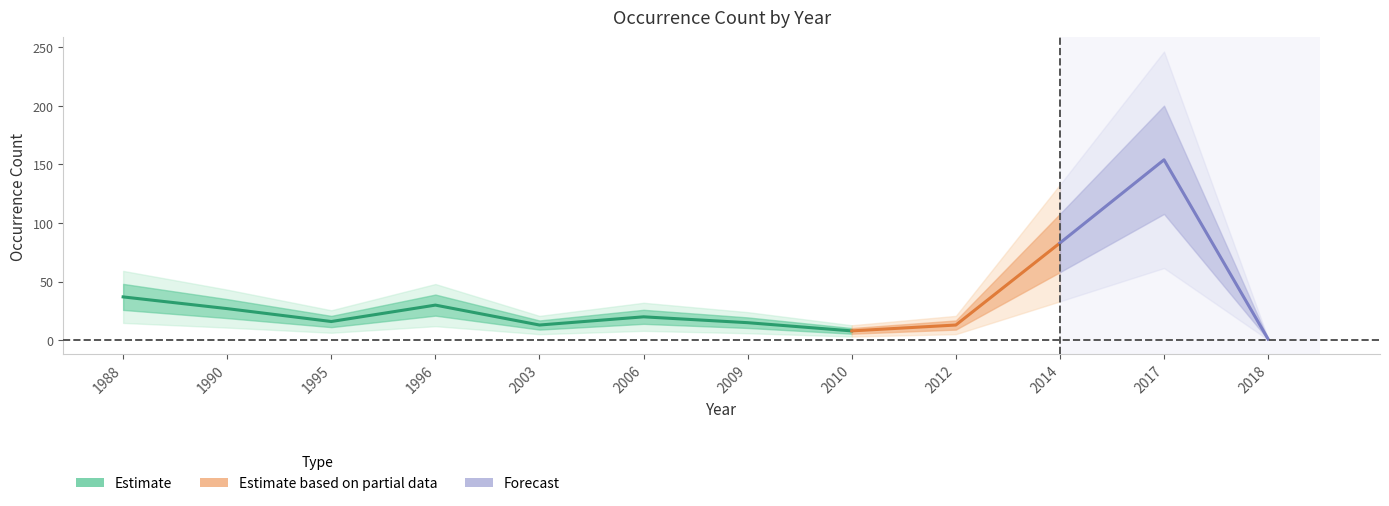

What is the sum of the values at 2017 and 2010?

162